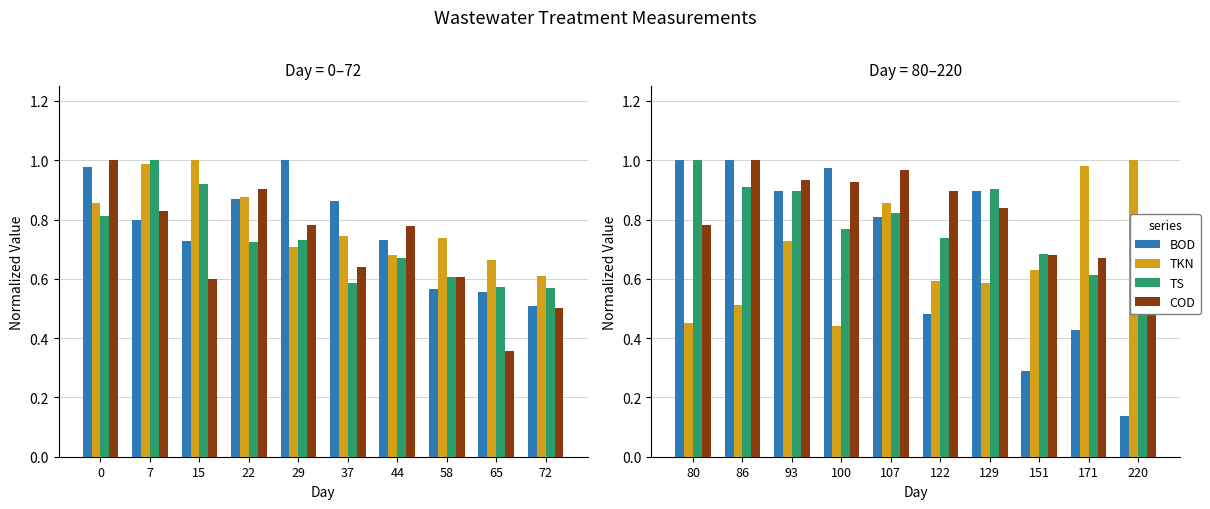

The value of COD at 80 is 1.3. True or false?

False